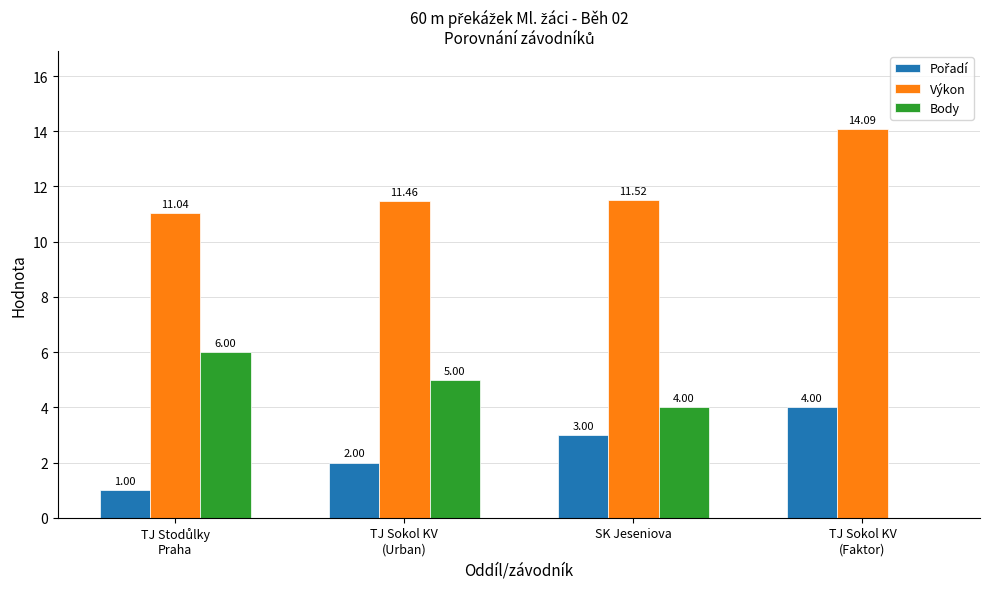

At which label is Body closest to 3?

SK Jeseniova